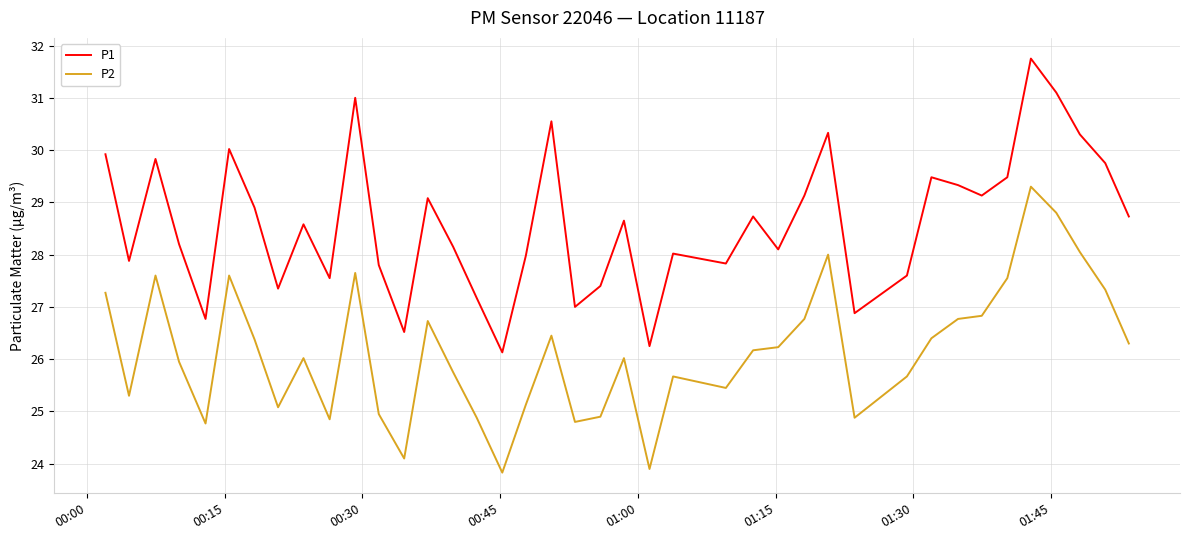

True or false: P2 and P1 cross at least once.

False